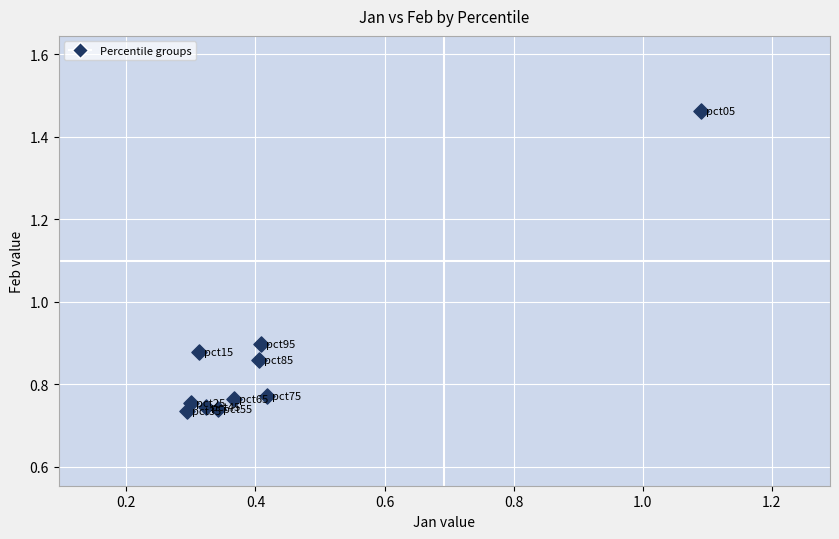

What is the average X value?

0.4